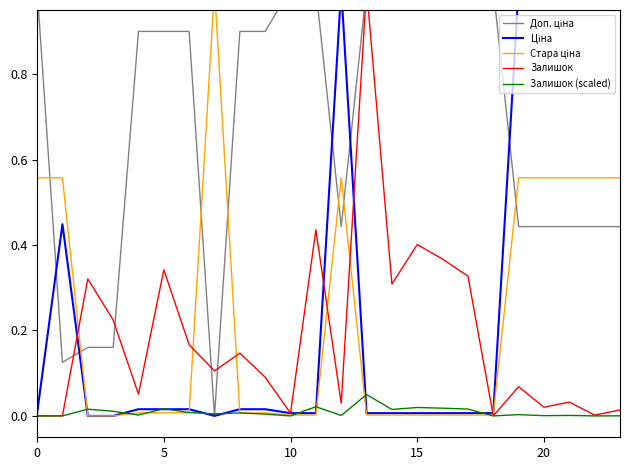

Reading left to right, transcribe all the data shown in this chart.

Доп. ціна: 1.0	0.1	0.2	0.2	0.9	0.9	0.9	0.0	0.9	0.9	1.0	1.0	0.4	1.0	1.0	1.0	1.0	1.0	1.0	0.4	0.4	0.4	0.4	0.4
Ціна: 0.0	0.4	0.0	0.0	0.0	0.0	0.0	0.0	0.0	0.0	0.0	0.0	1.0	0.0	0.0	0.0	0.0	0.0	0.0	1.0	1.0	1.0	1.0	1.0
Стара ціна: 0.6	0.6	0.0	0.0	0.0	0.0	0.0	1.0	0.0	0.0	0.0	0.0	0.6	0.0	0.0	0.0	0.0	0.0	0.0	0.6	0.6	0.6	0.6	0.6
Залишок: 0.0	0.0	0.3	0.2	0.1	0.3	0.2	0.1	0.1	0.1	0.0	0.4	0.0	1.0	0.3	0.4	0.4	0.3	0.0	0.1	0.0	0.0	0.0	0.0
Залишок (scaled): 0.0	0.0	0.0	0.0	0.0	0.0	0.0	0.0	0.0	0.0	0.0	0.0	0.0	0.1	0.0	0.0	0.0	0.0	0.0	0.0	0.0	0.0	0.0	0.0